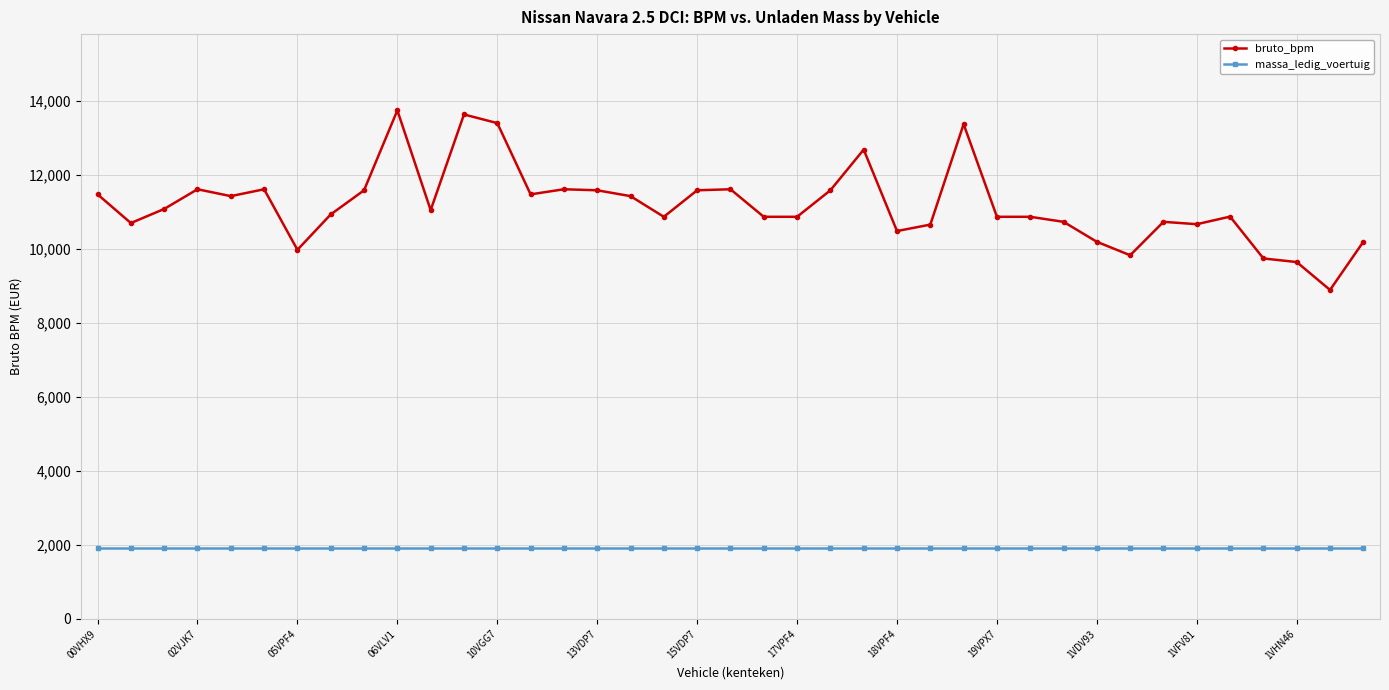

What is the value of the massa_ledig_voertuig point at the 22nd from the left?

1930